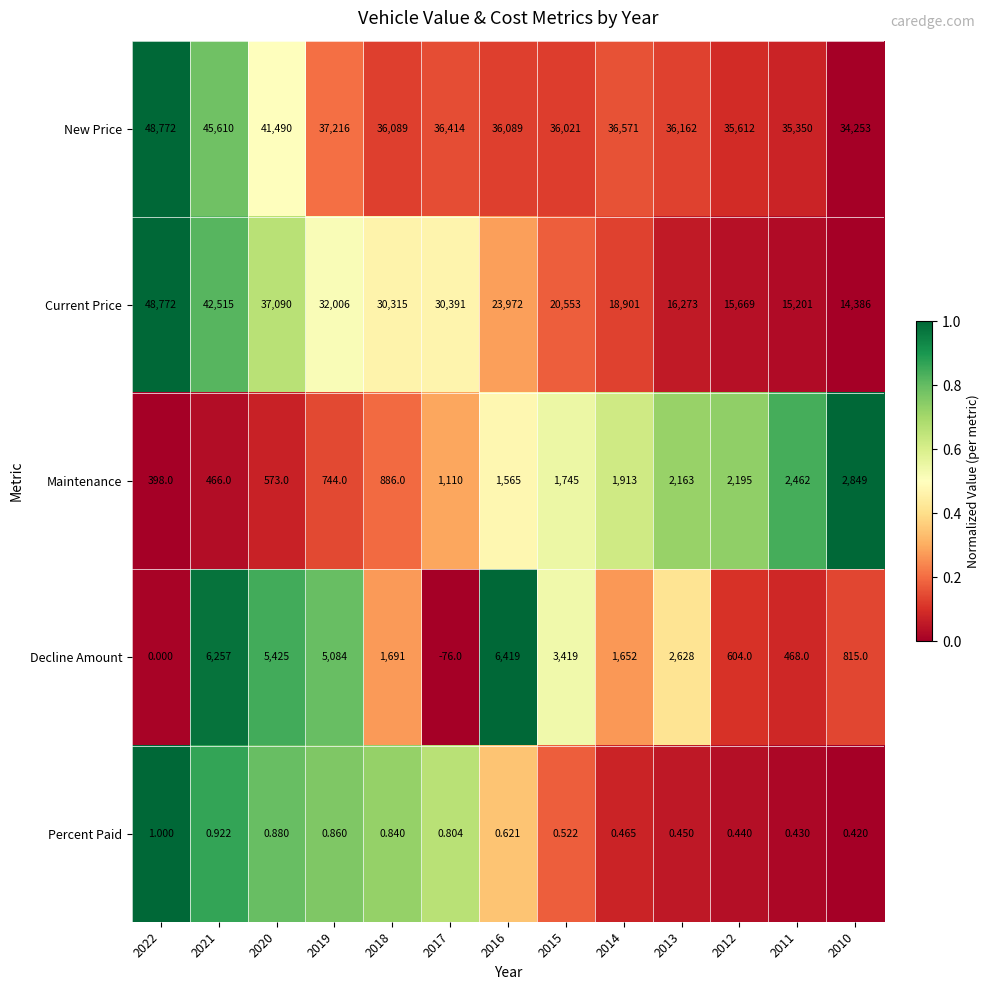

Rank the series at 2015 from lowest to highest value.

Percent Paid, Maintenance, Decline Amount, Current Price, New Price